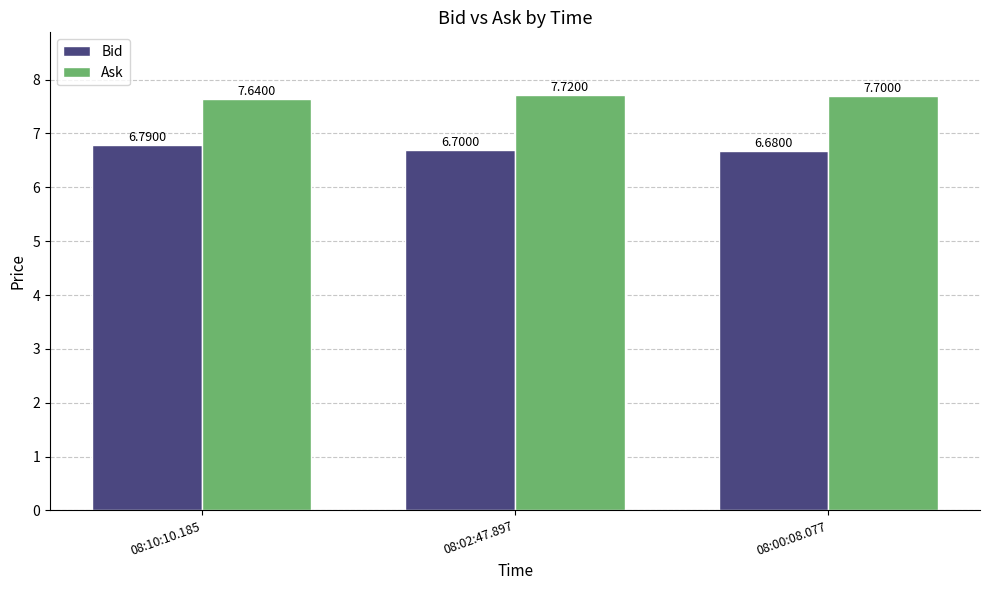

At how many categories does at least one series exceed 7?

3